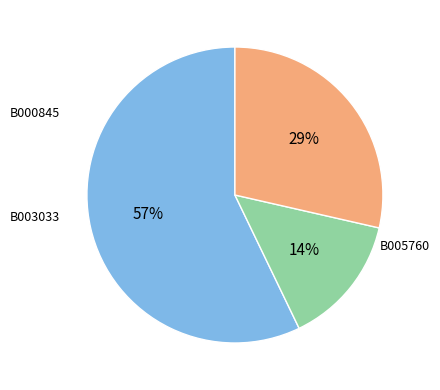

Is there a majority slice in this chart?

Yes